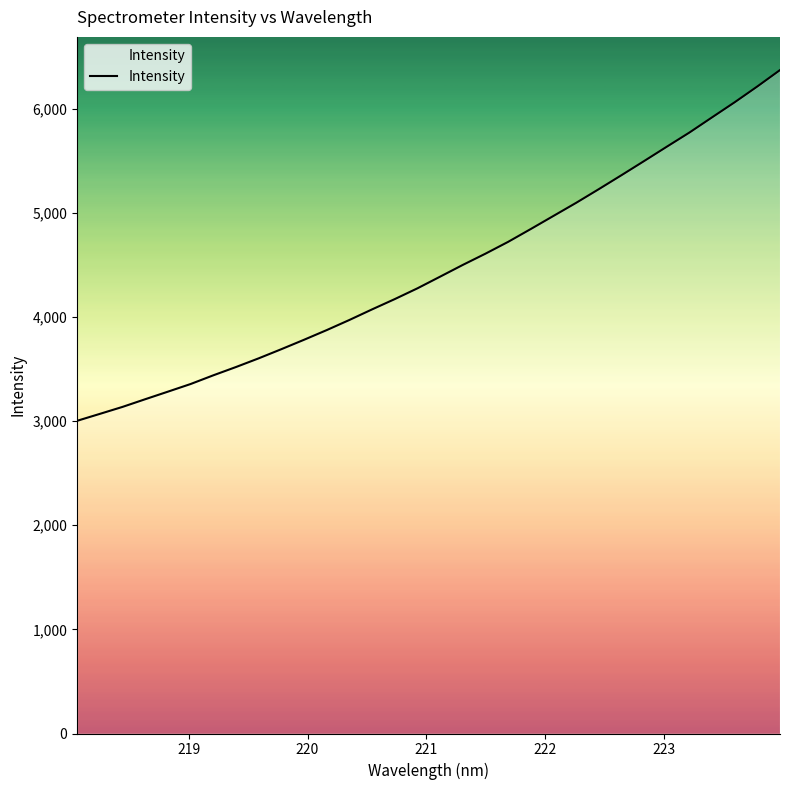

How many data points are above 4387?

16